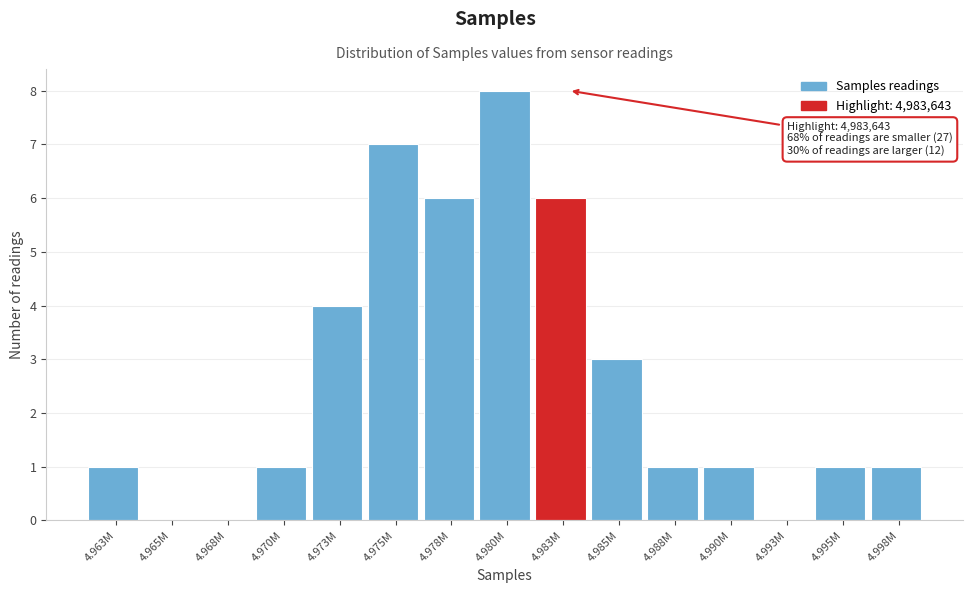

Reading left to right, extract all data points from this chart.

4.963M=1	4.965M=0	4.968M=0	4.970M=1	4.973M=4	4.975M=7	4.978M=6	4.980M=8	4.983M=6	4.985M=3	4.988M=1	4.990M=1	4.993M=0	4.995M=1	4.998M=1